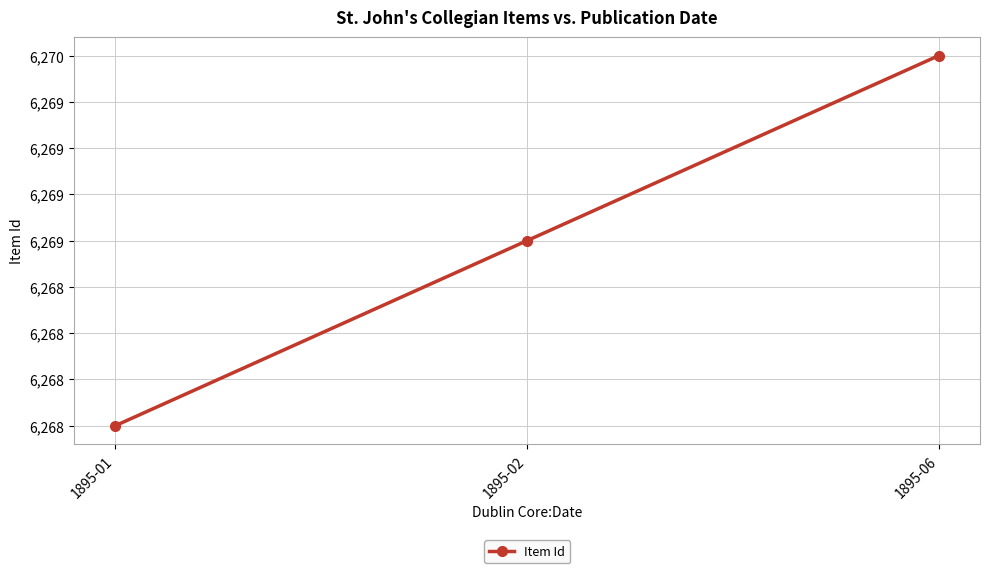

What is the change in value from 1895-02 to 1895-06?

+1